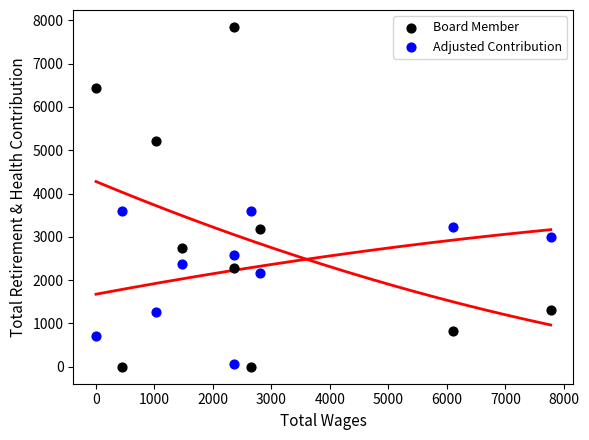

What are all the series names shown in the legend?

Board Member, Adjusted Contribution